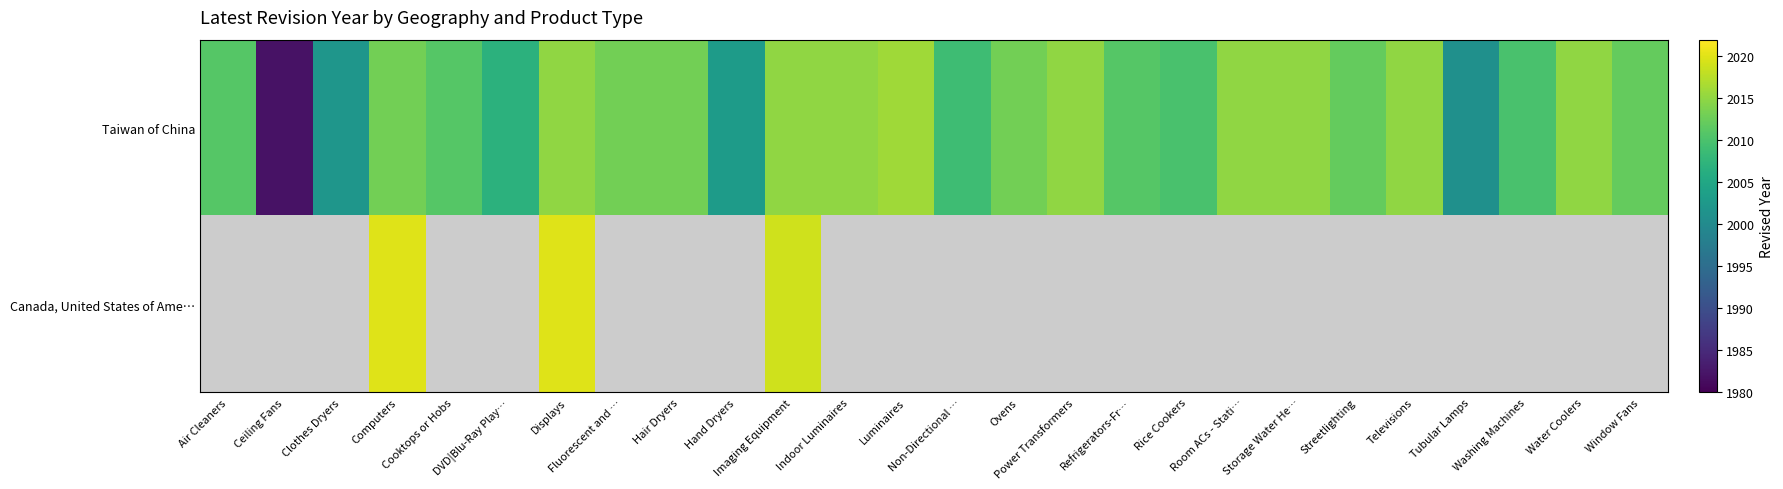

Which has a higher value, Luminaires or Air Cleaners?

Luminaires